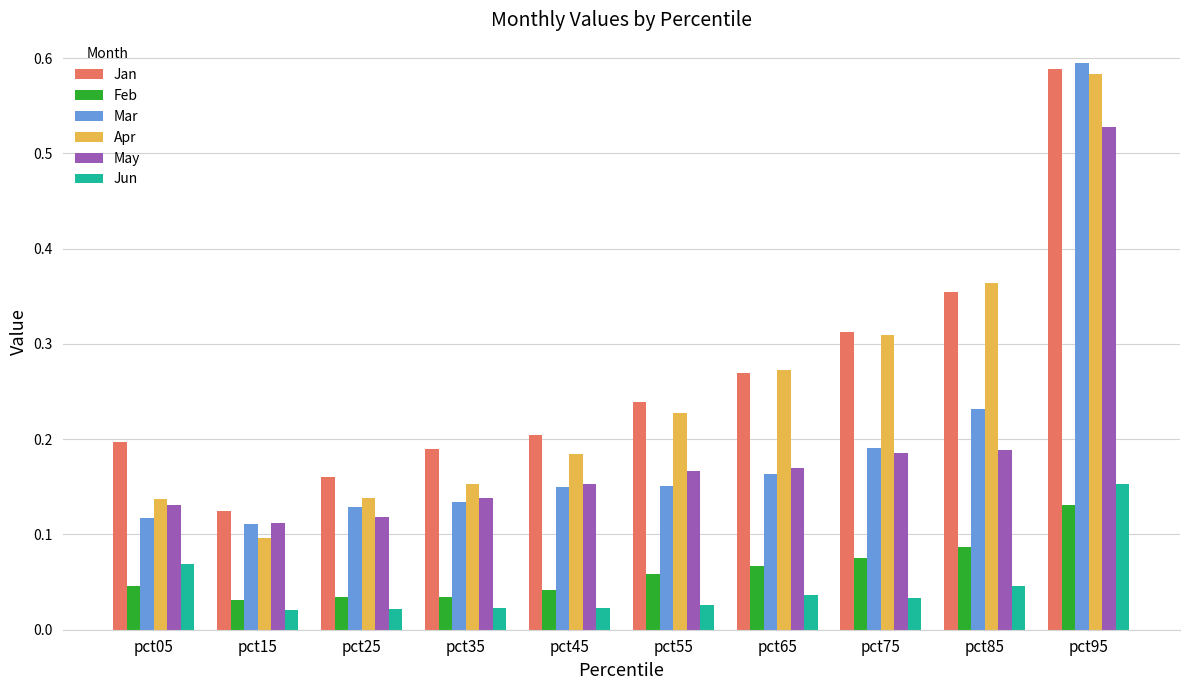

What is the sum of all Mar values?

2.0